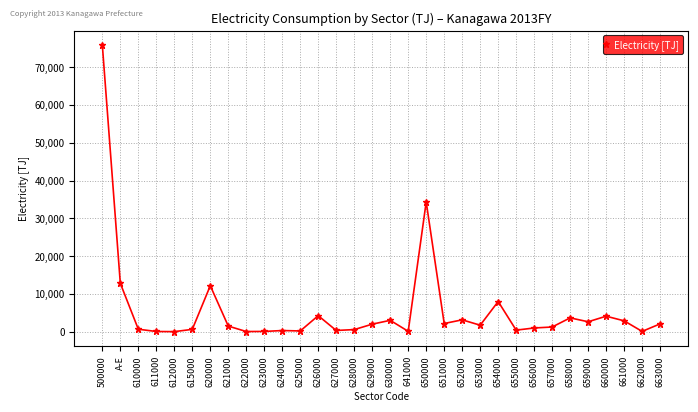

Between 661000 and 620000, which is larger?

620000